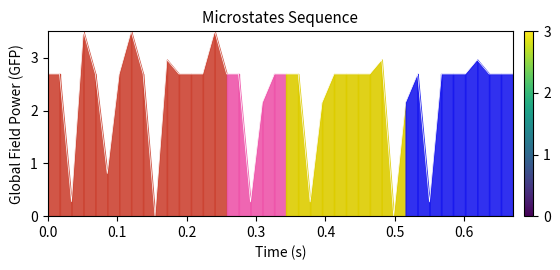

Reading right to left, list all the values displayed in this chart.

2.7	2.7	2.7	3.0	2.7	2.7	2.7	0.3	2.7	2.2	0.0	3.0	2.7	2.7	2.7	2.7	2.2	0.3	2.7	2.7	2.7	2.2	0.3	2.7	2.7	3.5	2.7	2.7	2.7	3.0	0.0	2.7	3.5	2.7	0.8	2.7	3.5	0.3	2.7	2.7